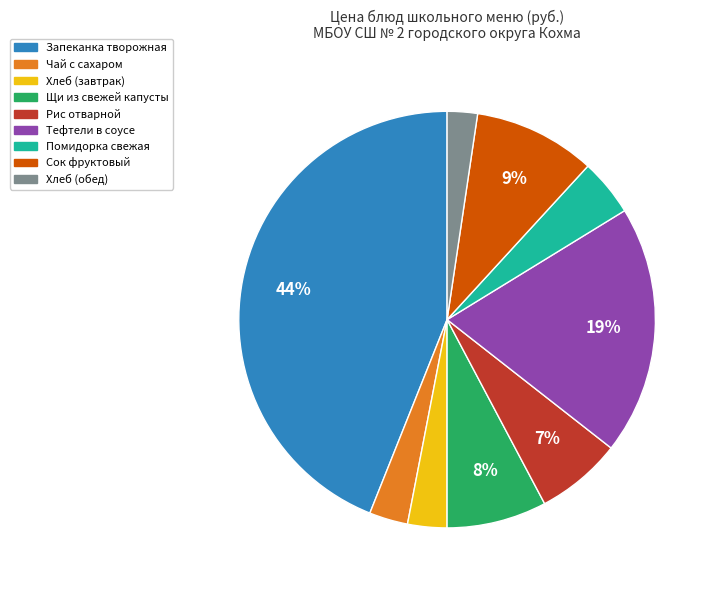

Is the sum of Запеканка творожная and Помидорка свежая greater than half?

No